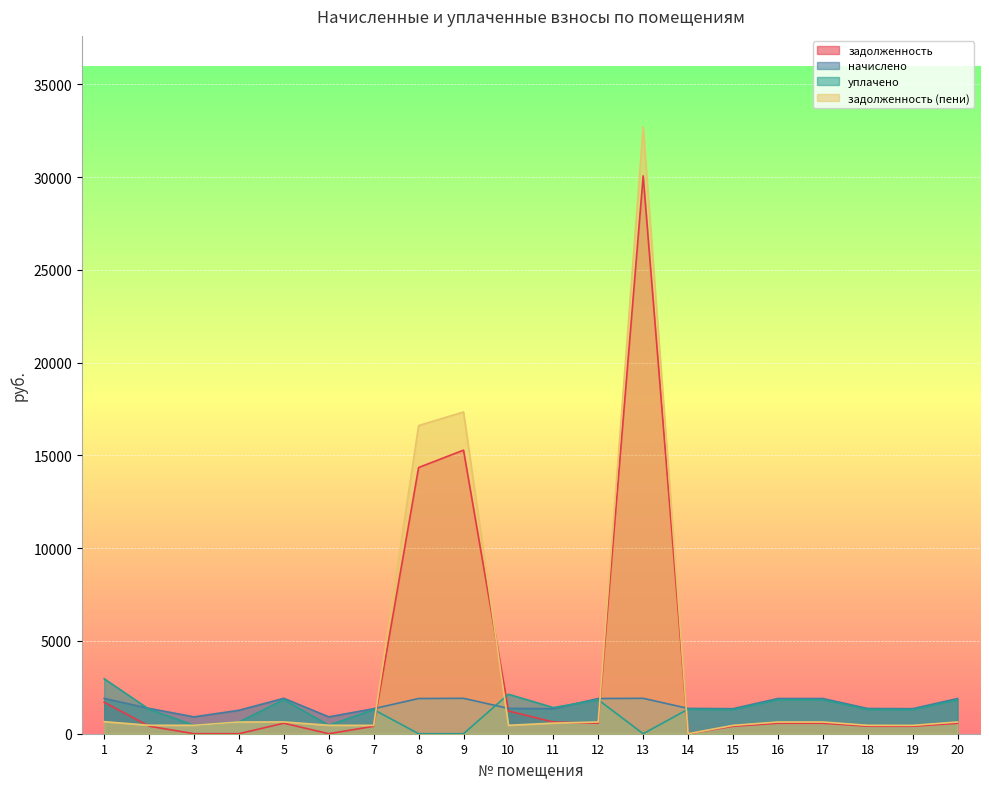

Between 7 and 12, which is larger?

12